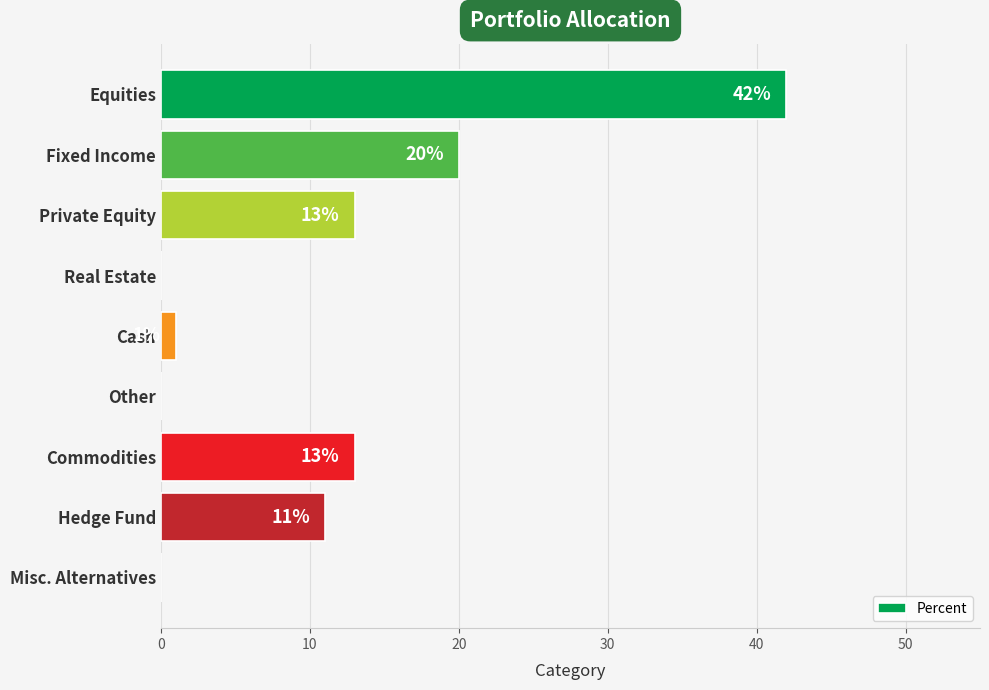

What is the maximum value shown in the chart?

42